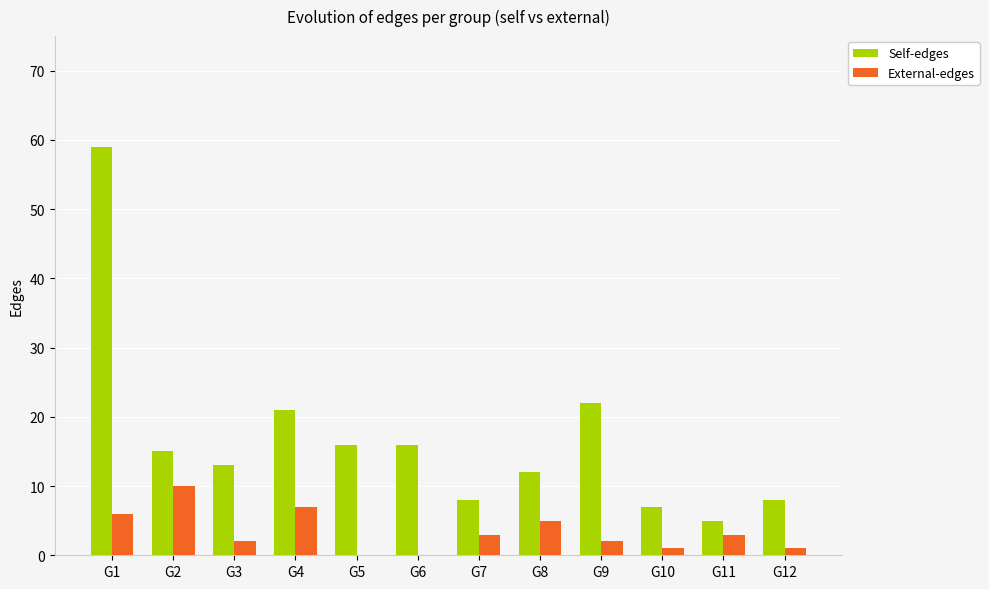

The Self-edges series shows 8 at G11. True or false?

False